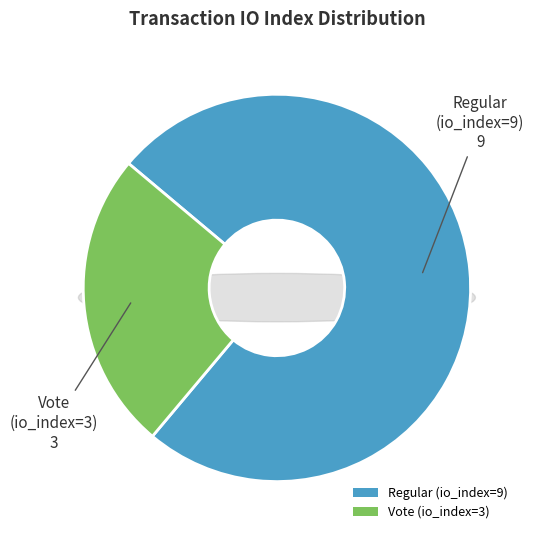

How many segments does this pie chart have?

2